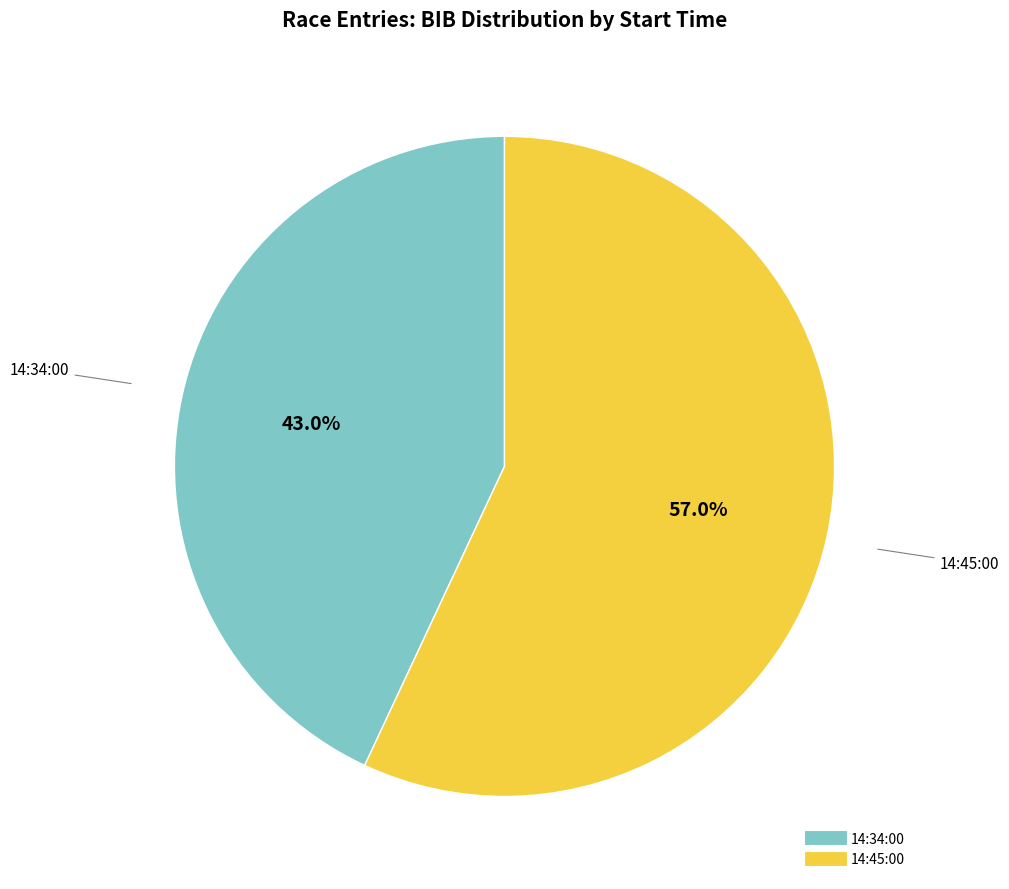

Does any single category account for the majority?

Yes